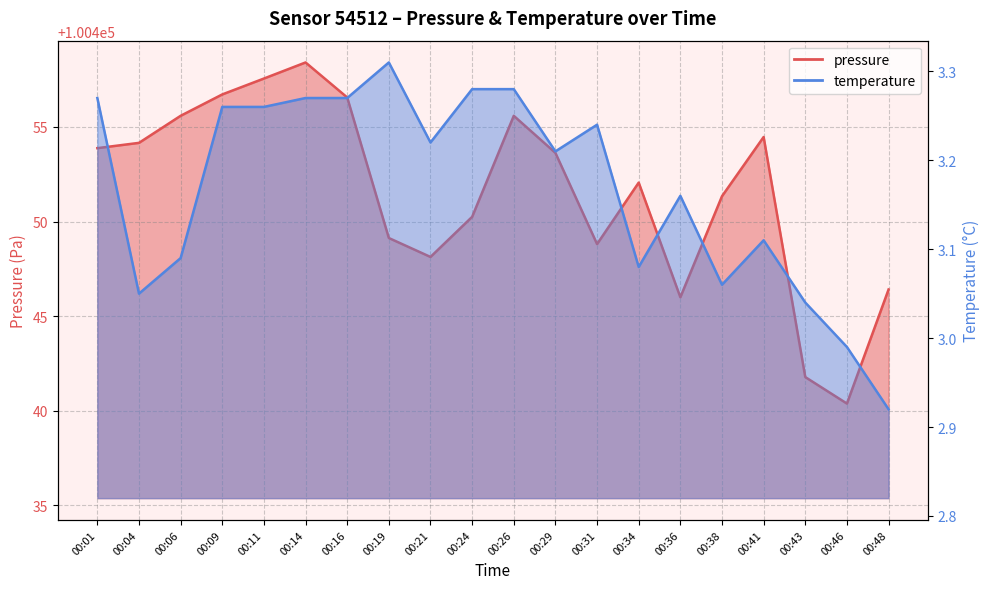

List the labels in order of temperature value, largest first.

00:19, 00:24, 00:26, 00:01, 00:14, 00:16, 00:09, 00:11, 00:31, 00:21, 00:29, 00:36, 00:41, 00:06, 00:34, 00:38, 00:04, 00:43, 00:46, 00:48